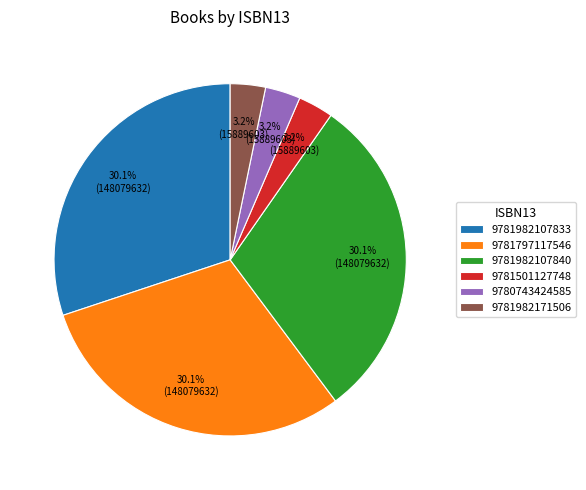

Is it true that 9781501127748 is 3% of the pie?

True